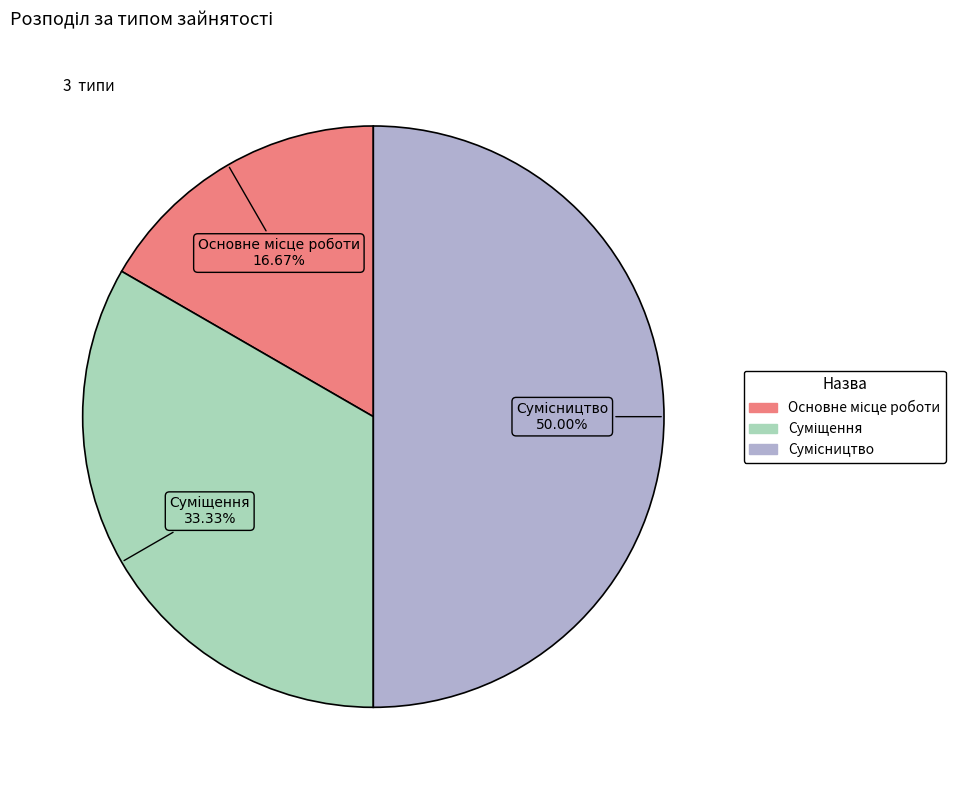

The Сумісництво slice represents 50% of the pie. True or false?

True